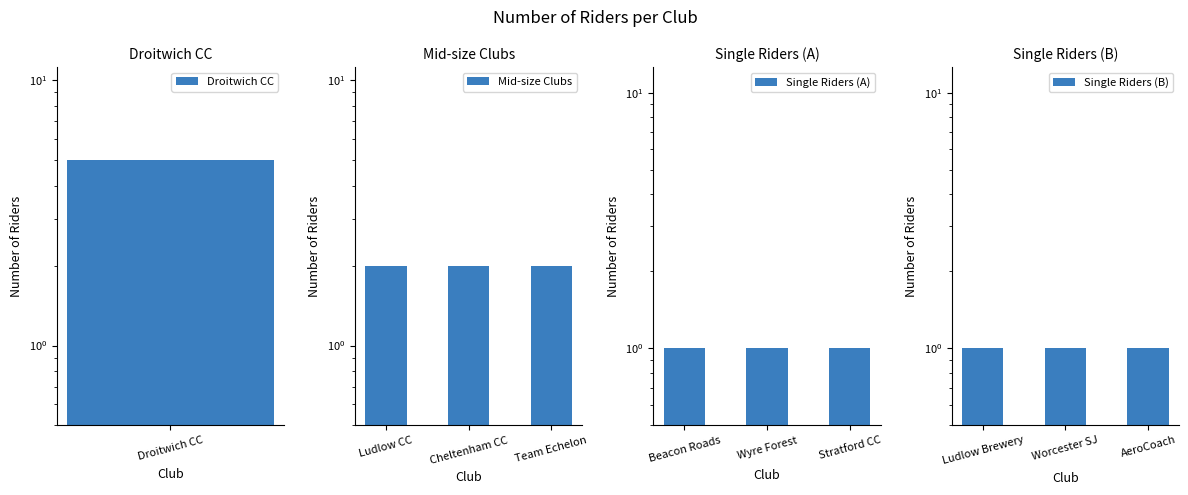

What is the sum of the Mid-size Clubs values at Team Echelon and Cheltenham CC?

4